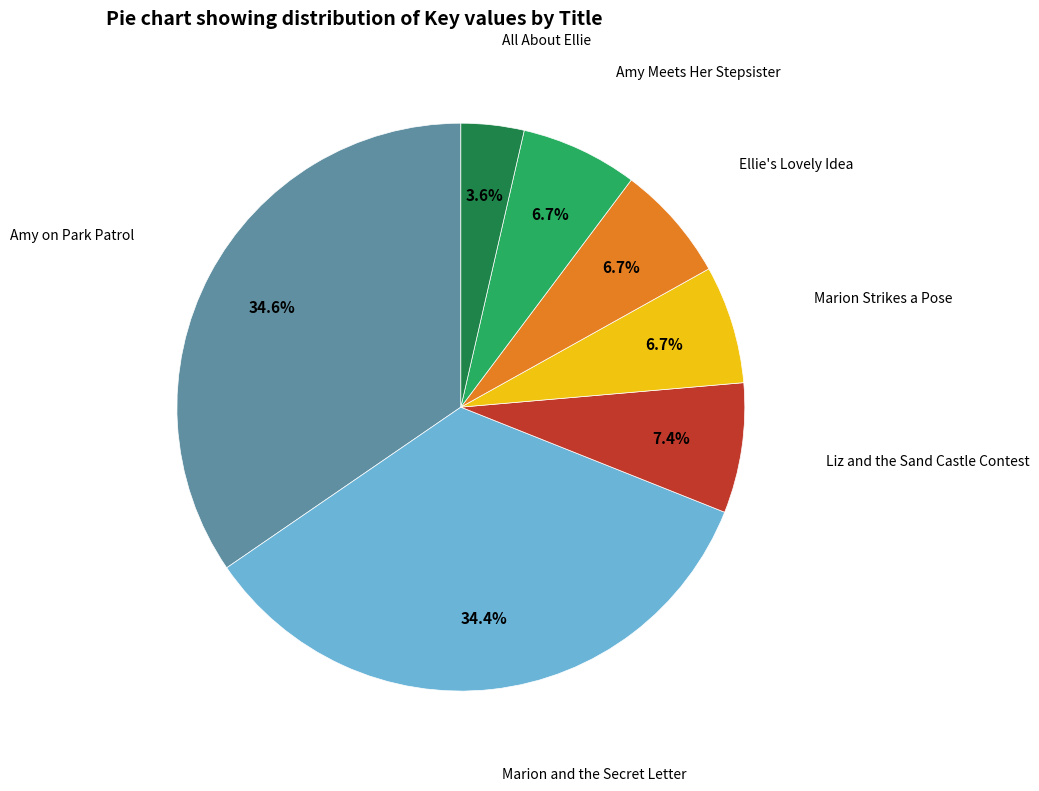

To the nearest percent, what is the difference between the largest and smallest slice percentages?

31%